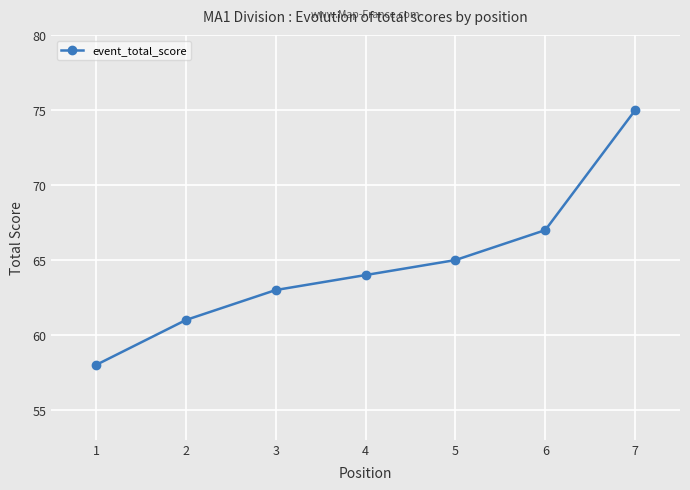

The value at 2 is 61. True or false?

True